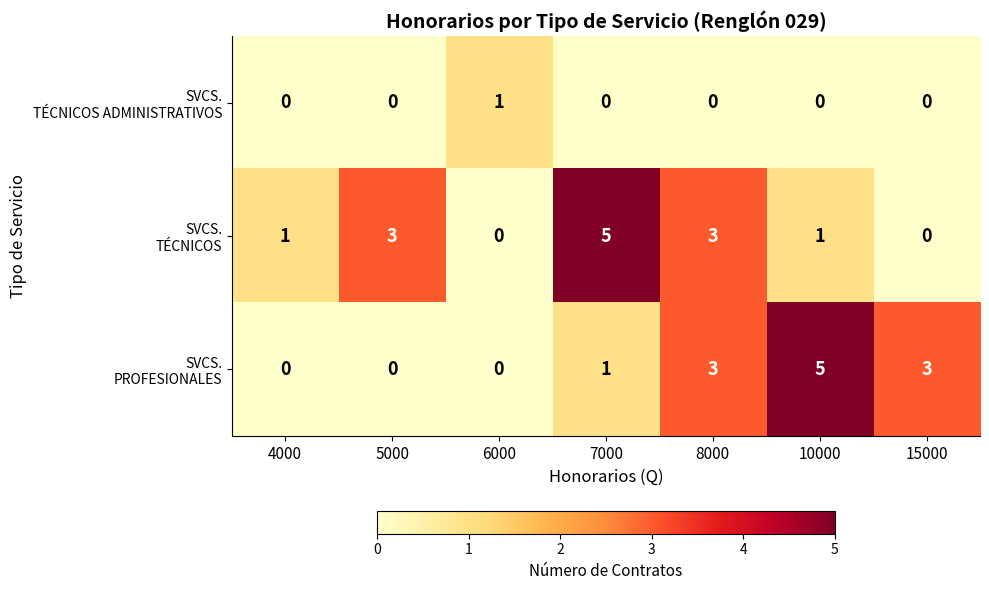

How many data points does each series have?

7